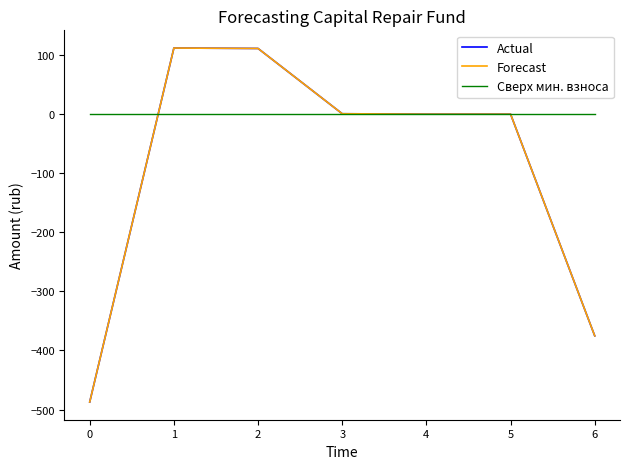

How many intersections are there between Сверх мин. взноса and Forecast?

1